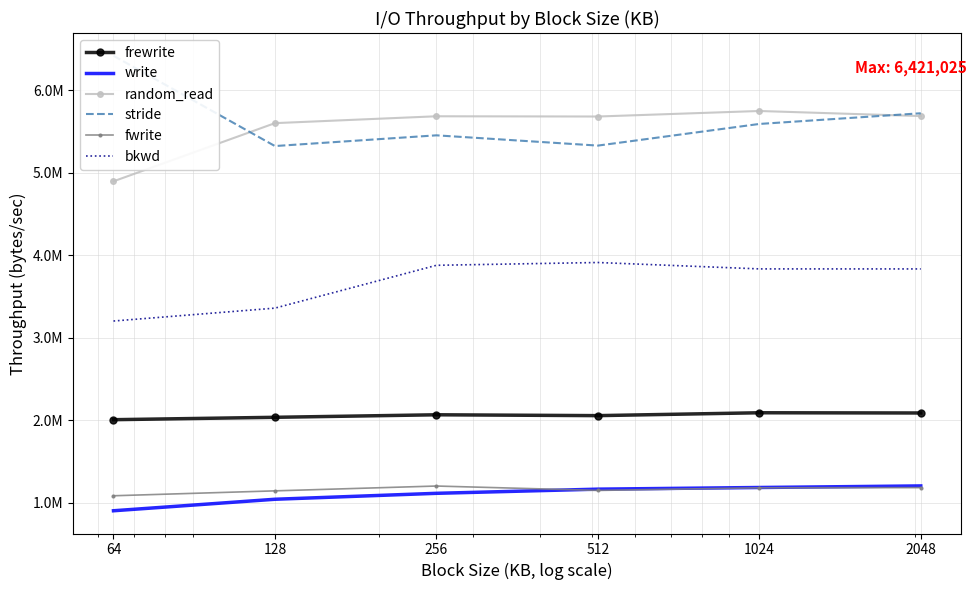

Rank the series by their maximum value, from highest to lowest.

stride, random_read, bkwd, frewrite, write, fwrite